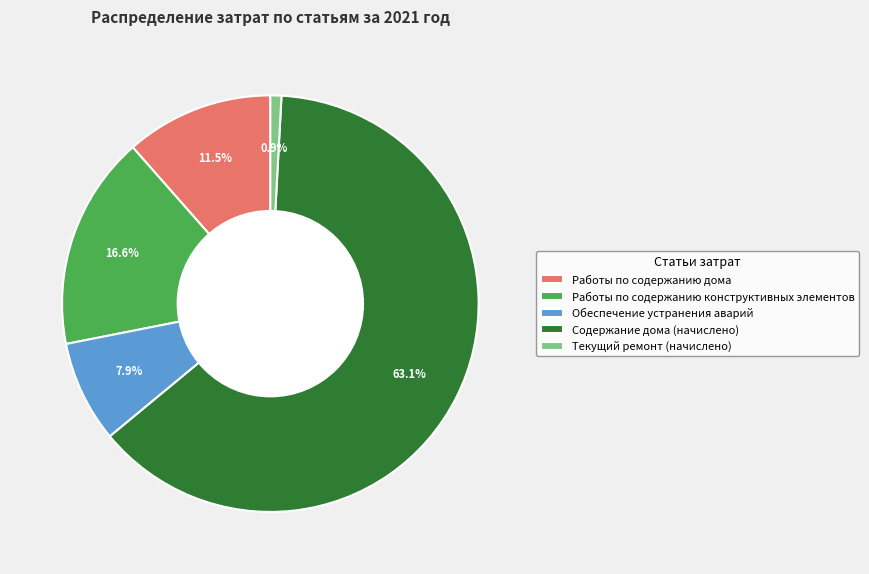

Does Работы по содержанию дома represent more than half of the total?

No